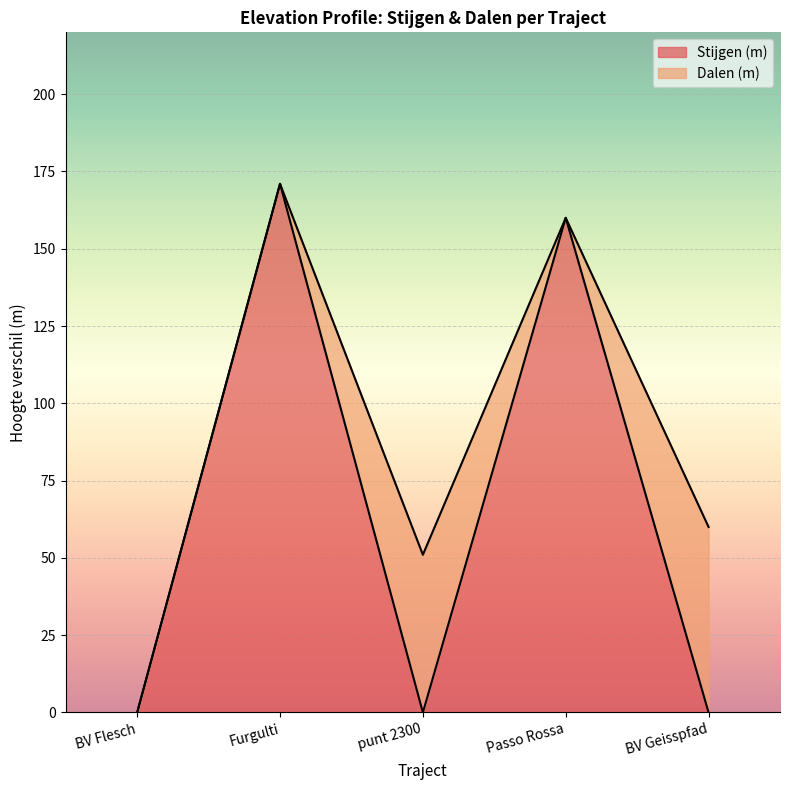

What is the label of the 2nd point from the left?

Furgulti